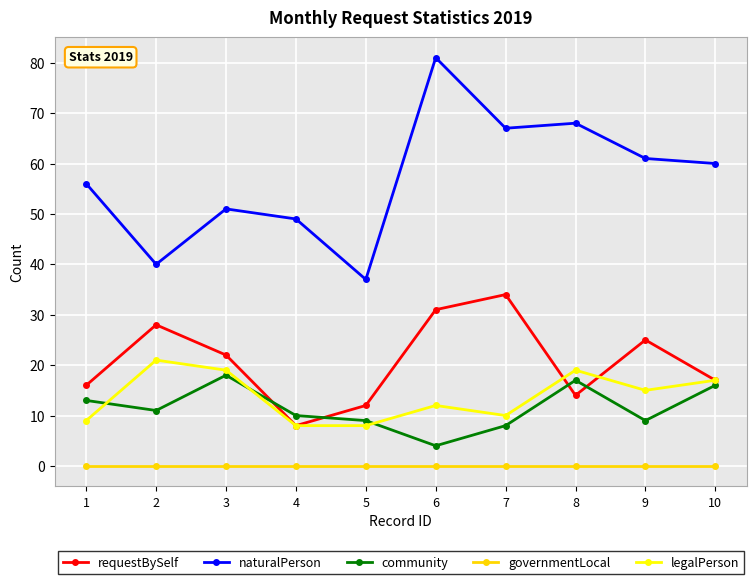

How many values in the requestBySelf series are below 22?

5